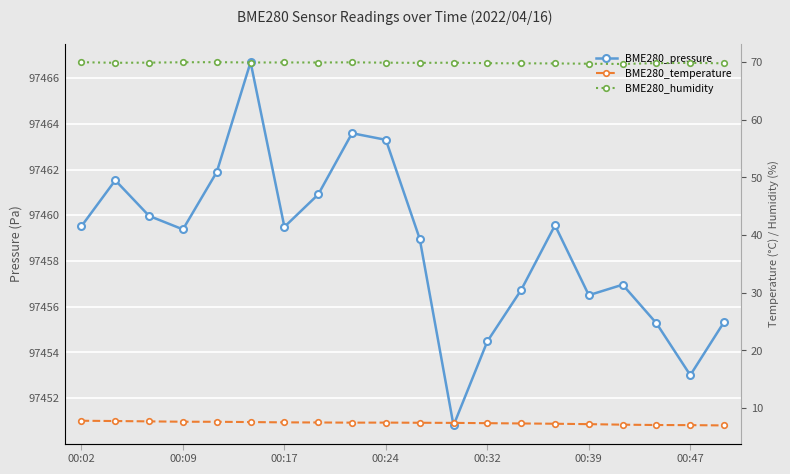

Which series has the widest spread of values?

BME280_pressure